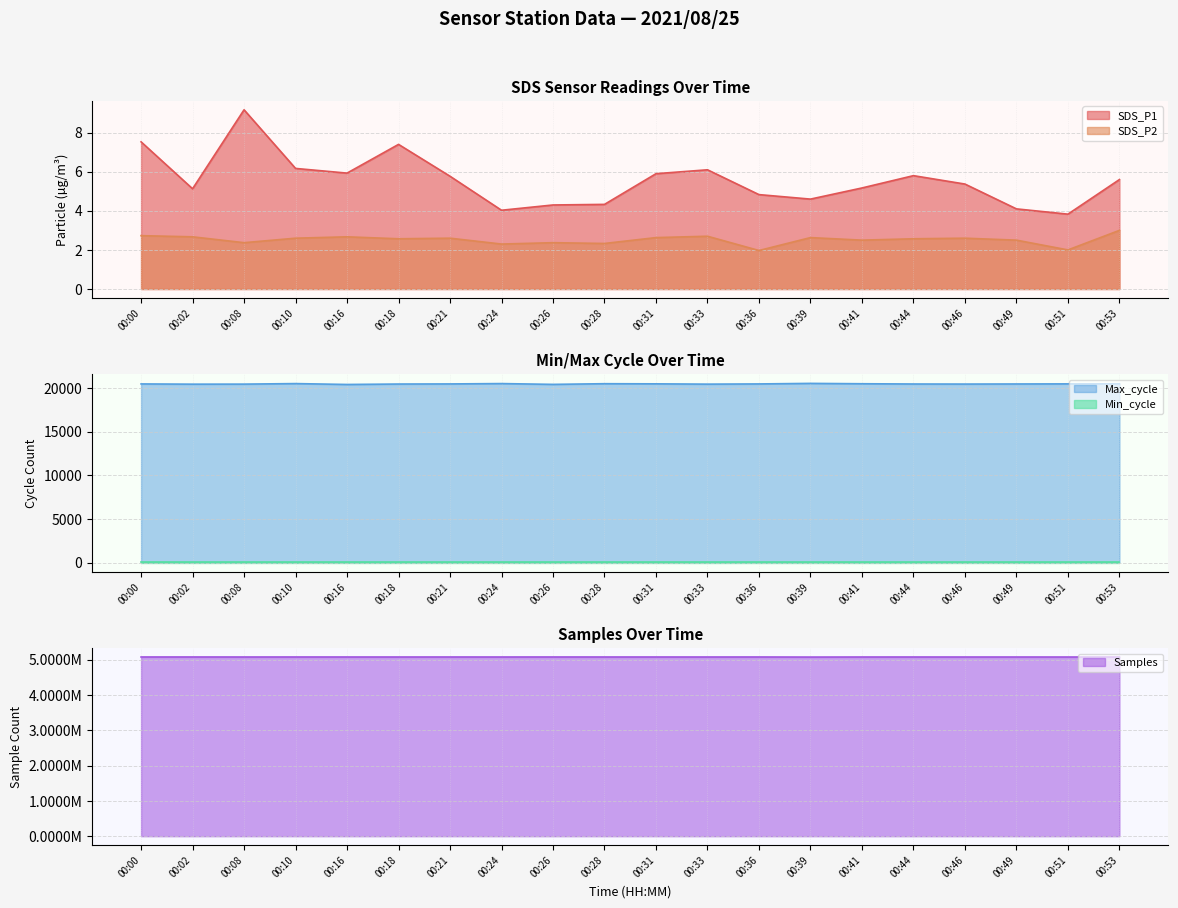

What is the highest value of the SDS_P1 series?

9.2